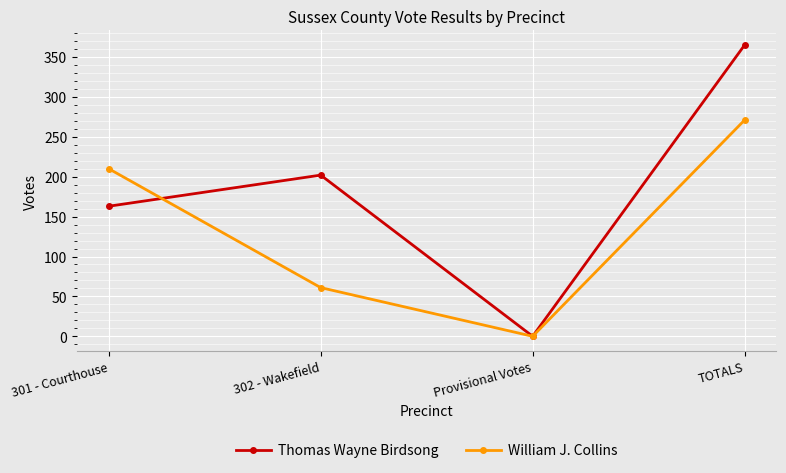

What position from the right is Provisional Votes?

2